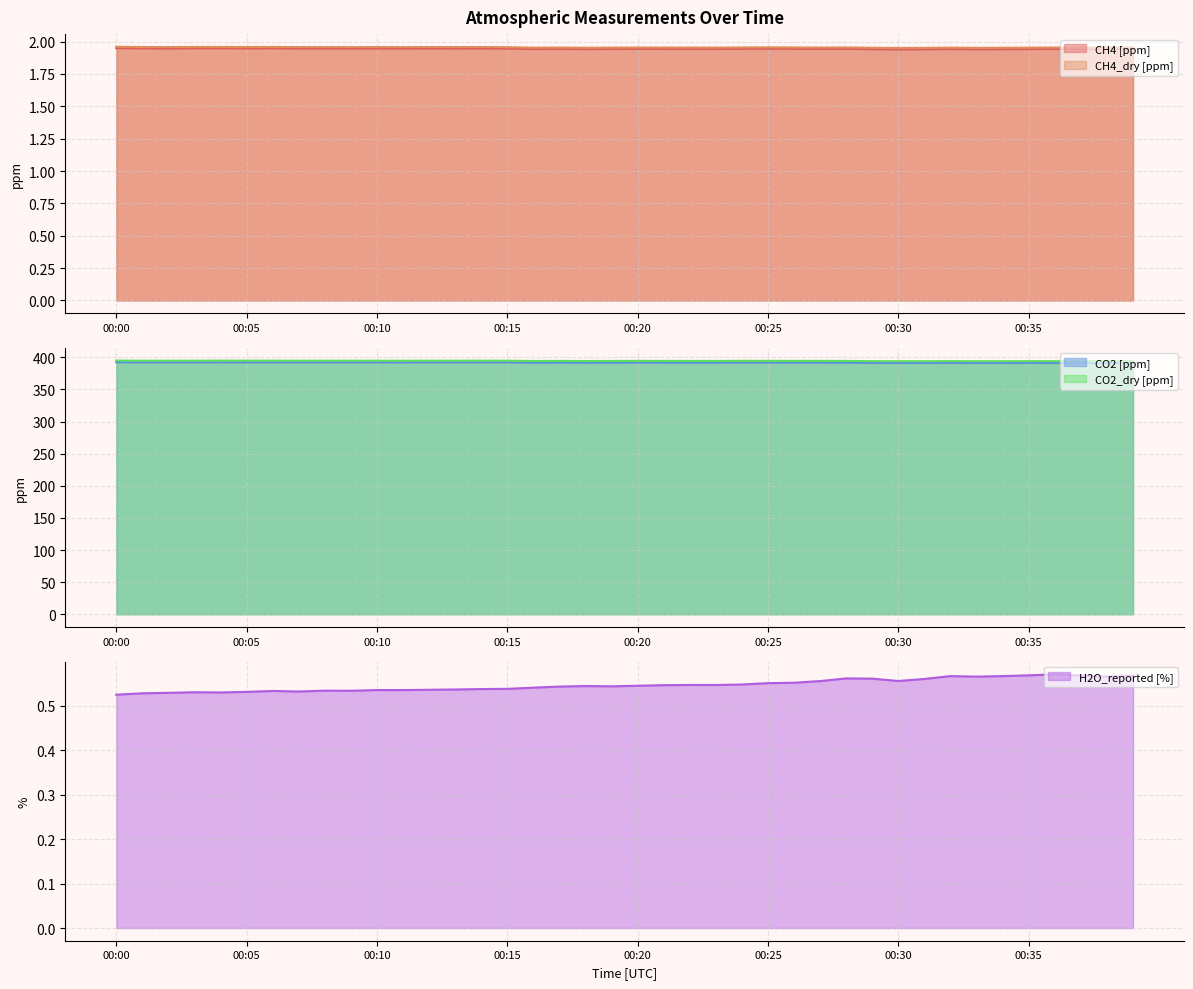

Where is CH4_dry [ppm] nearest to the value 1?

00:30